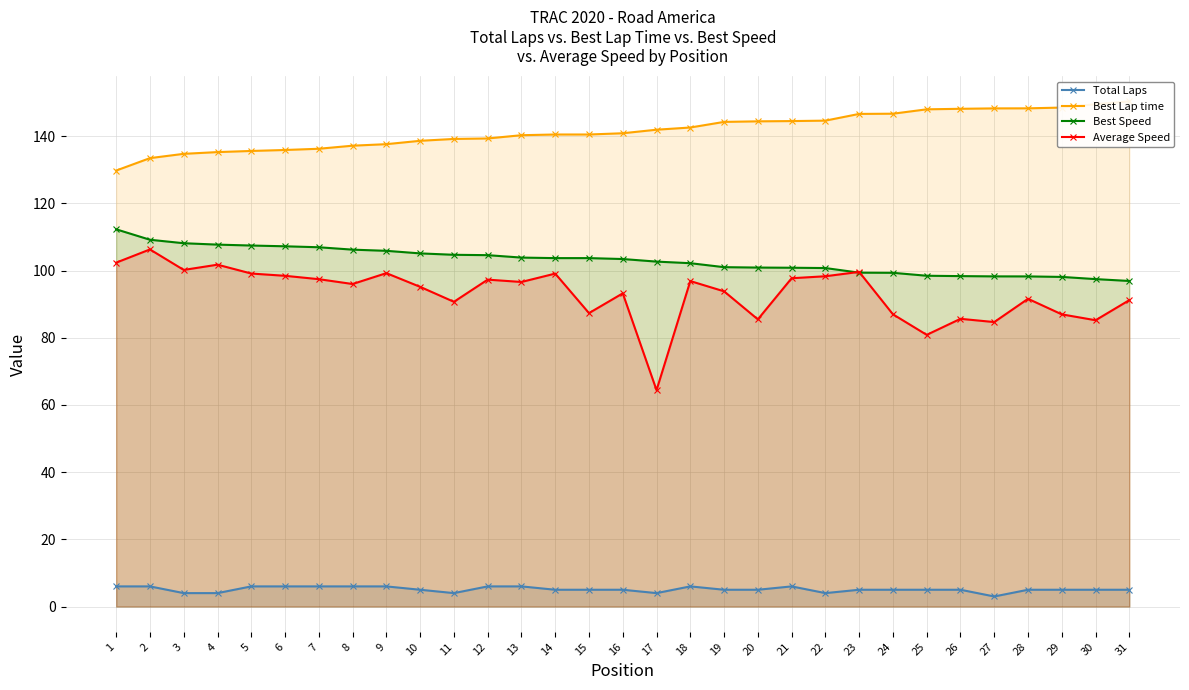

Reading left to right, transcribe all the data shown in this chart.

Total Laps: 6.0	6.0	4.0	4.0	6.0	6.0	6.0	6.0	6.0	5.0	4.0	6.0	6.0	5.0	5.0	5.0	4.0	6.0	5.0	5.0	6.0	4.0	5.0	5.0	5.0	5.0	3.0	5.0	5.0	5.0	5.0
Best Lap time: 129.8	133.5	134.8	135.3	135.6	135.9	136.3	137.2	137.6	138.6	139.2	139.3	140.3	140.5	140.5	140.9	141.9	142.6	144.3	144.4	144.5	144.6	146.6	146.7	148.0	148.2	148.3	148.3	148.5	149.5	150.4
Best Speed: 112.3	109.2	108.1	107.7	107.5	107.2	106.9	106.2	105.9	105.1	104.7	104.6	103.9	103.7	103.7	103.4	102.7	102.2	101.0	100.9	100.8	100.8	99.4	99.3	98.5	98.4	98.3	98.3	98.1	97.5	96.9
Average Speed: 102.4	106.3	100.2	101.8	99.1	98.4	97.4	96.0	99.2	95.2	90.7	97.3	96.6	99.1	87.3	93.2	64.4	96.9	93.8	85.5	97.7	98.3	99.6	87.0	80.9	85.6	84.7	91.6	87.0	85.2	91.2